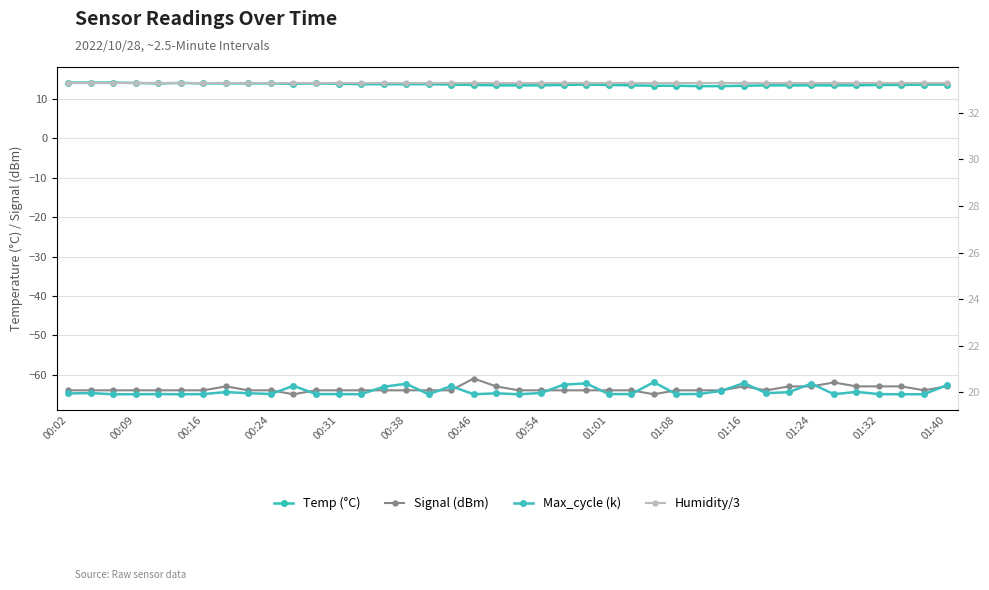

True or false: Humidity/3 has more than 0 points higher than both neighbors.

False